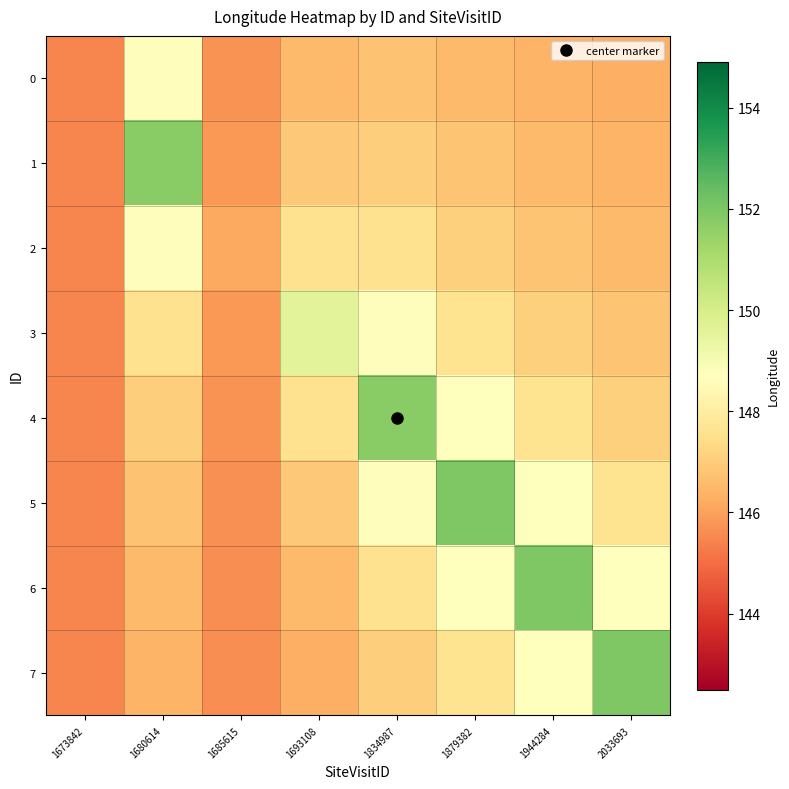

At how many categories does at least one series exceed 146?

7